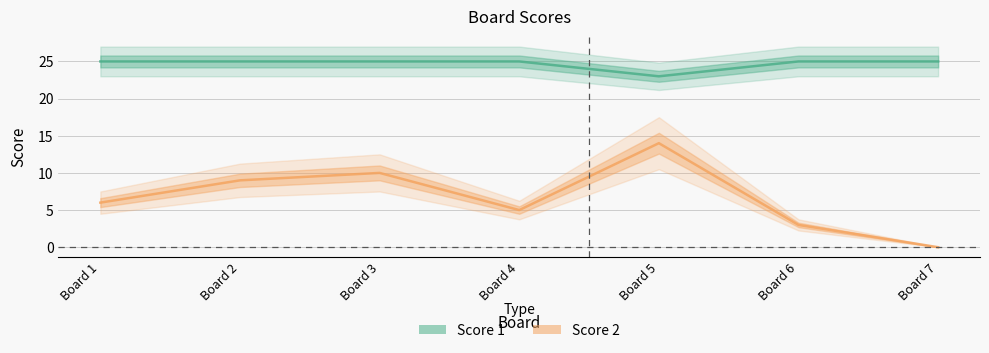

Reading right to left, list all the values displayed in this chart.

Score 1: Board 7=25	Board 6=25	Board 5=23	Board 4=25	Board 3=25	Board 2=25	Board 1=25
Score 2: Board 7=0	Board 6=3	Board 5=14	Board 4=5	Board 3=10	Board 2=9	Board 1=6